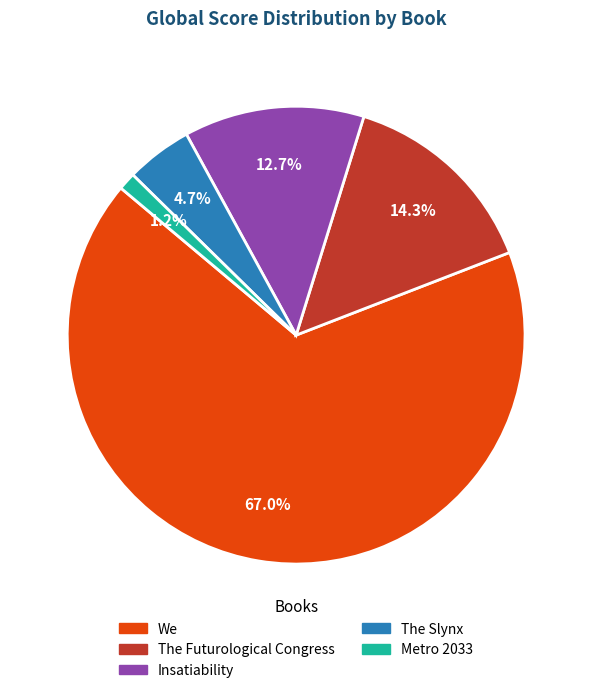

How many segments does this pie chart have?

5